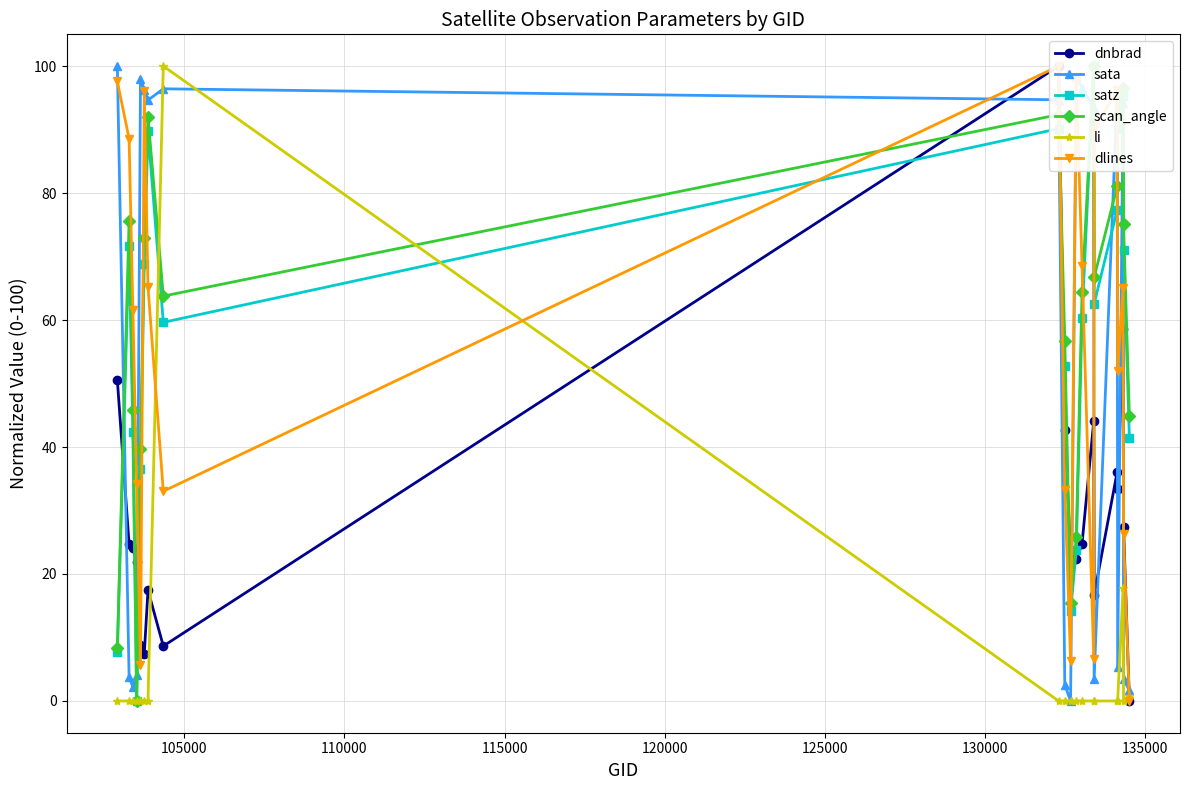

Which series has the largest total across all categories?

scan_angle